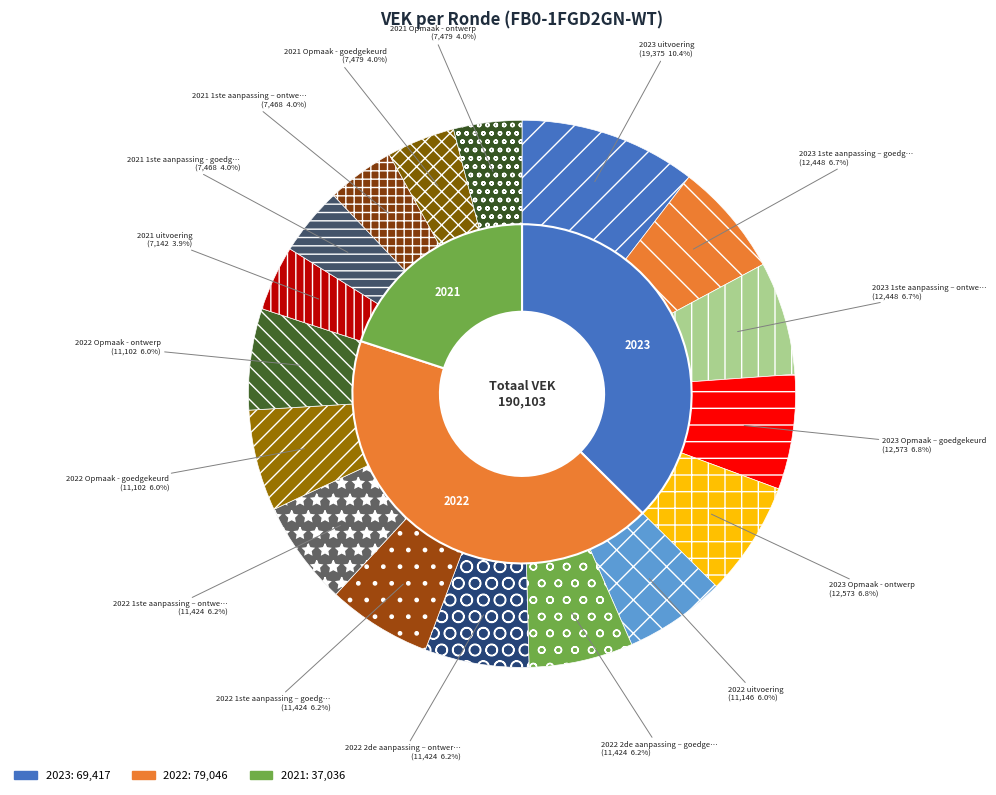

Which category has the biggest portion of the pie?

2023 uitvoering